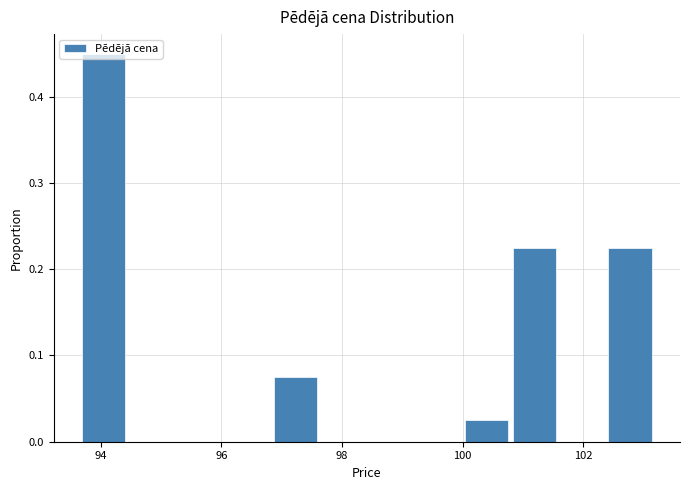

Around what value on the x-axis is the tallest bar? Give the approximate position of its centre, as read against the axis.

94.0